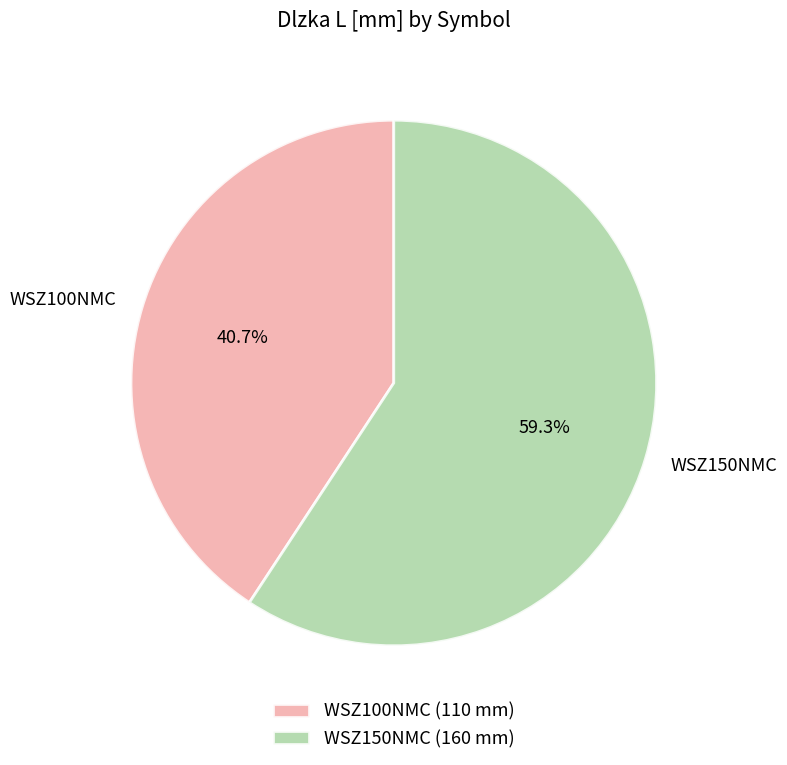

Approximately how many times larger is the value at WSZ150NMC compared to WSZ100NMC?

1.5